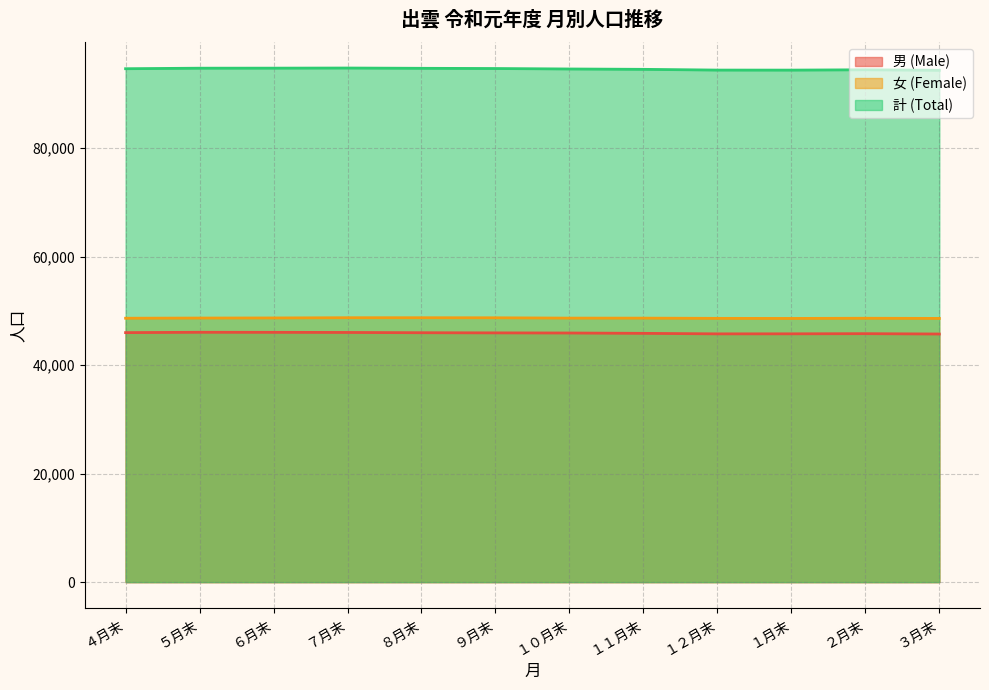

What position from the right is １２月末?

4